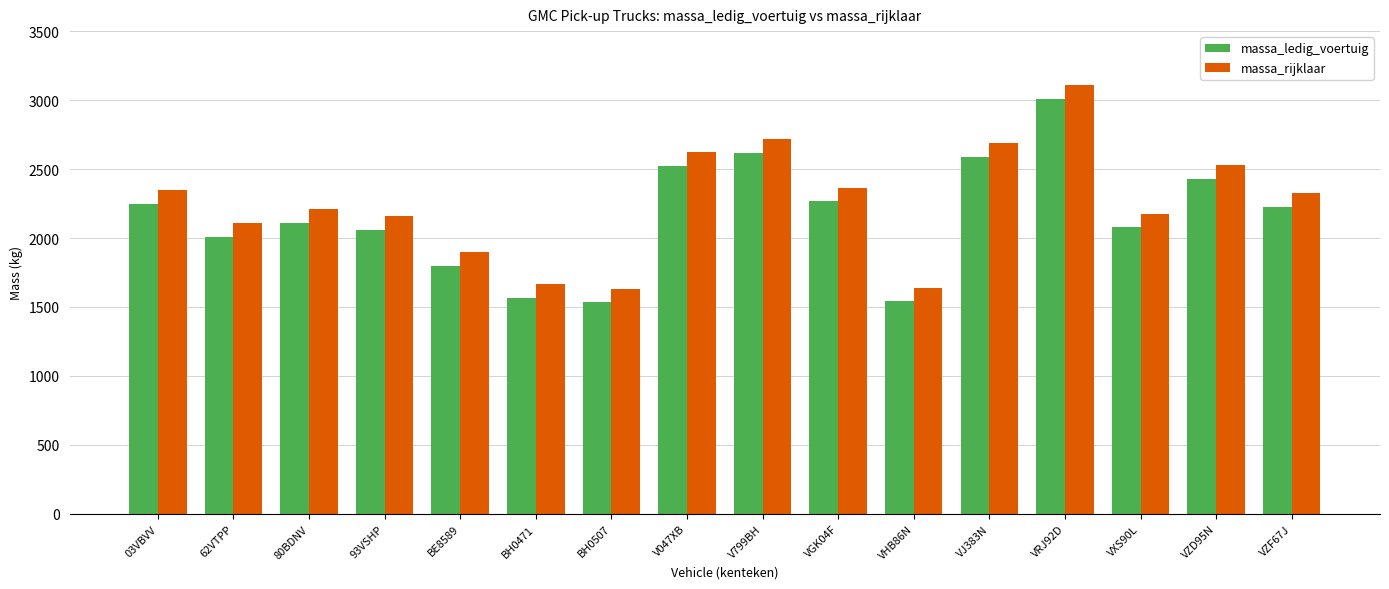

What position from the right is V047XB?

9